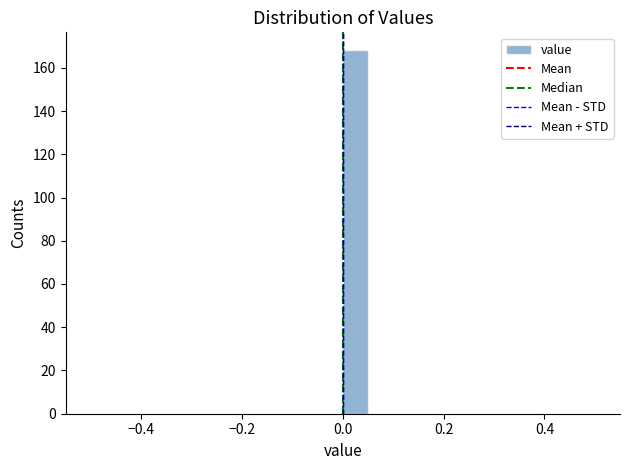

Around what value on the x-axis is the tallest bar? Give the approximate position of its centre, as read against the axis.

0.02